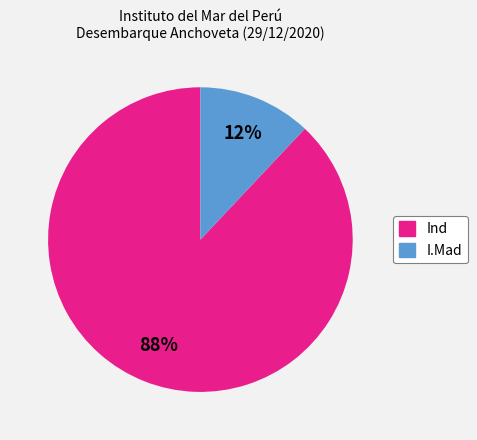

Rank the categories by value from lowest to highest.

I.Mad, Ind